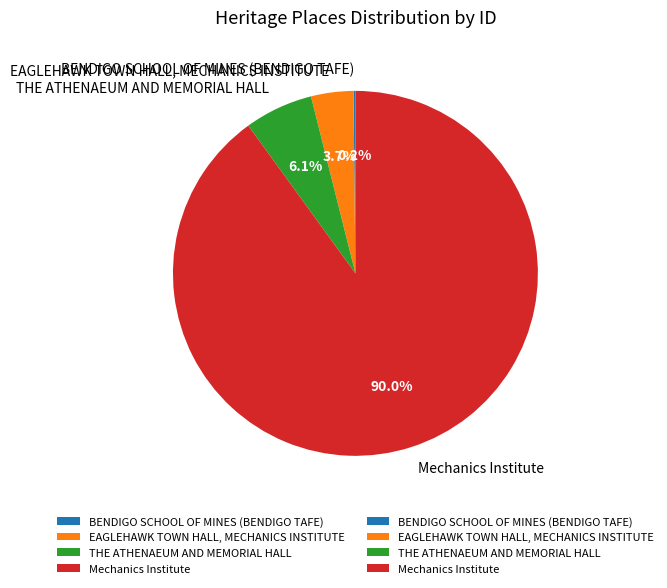

To the nearest percent, what is the difference between the largest and smallest slice percentages?

90%